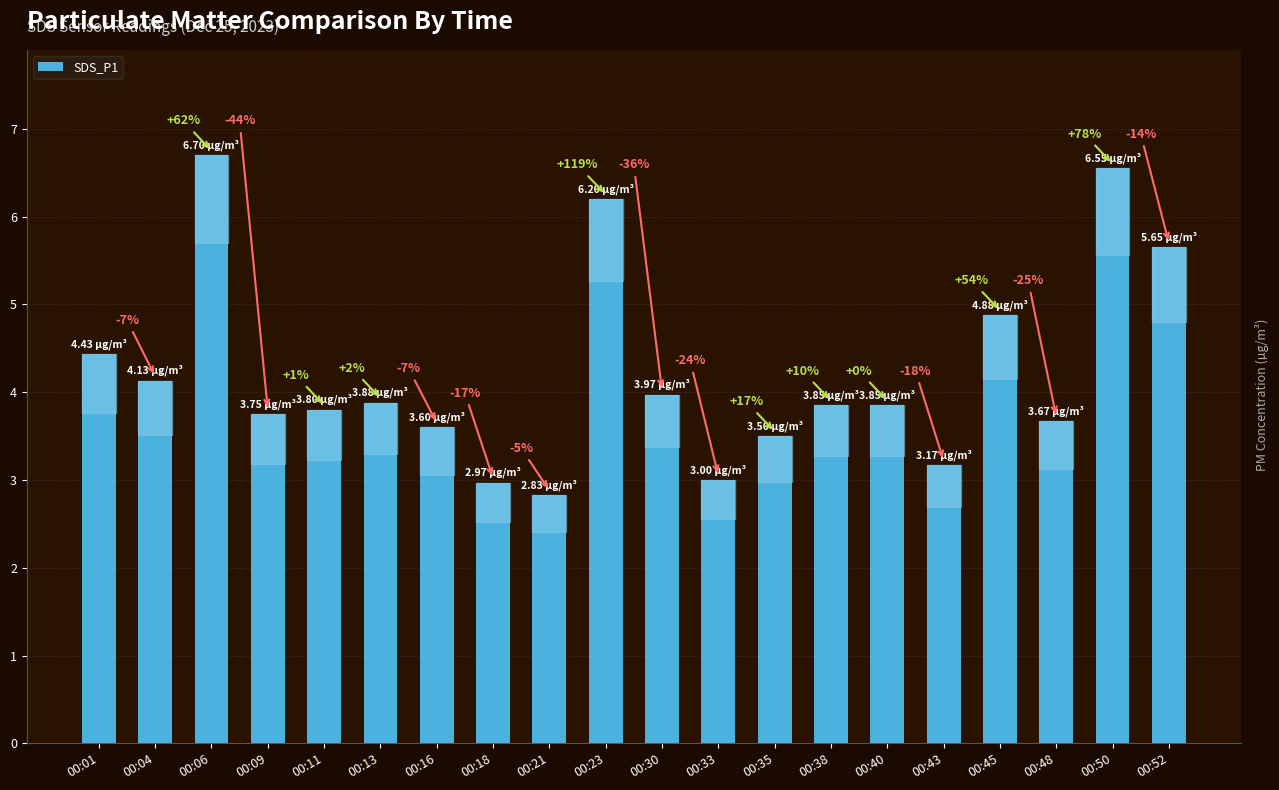

Rank the categories by value from lowest to highest.

00:21, 00:18, 00:33, 00:43, 00:35, 00:16, 00:48, 00:09, 00:11, 00:38, 00:40, 00:13, 00:30, 00:04, 00:01, 00:45, 00:52, 00:23, 00:50, 00:06